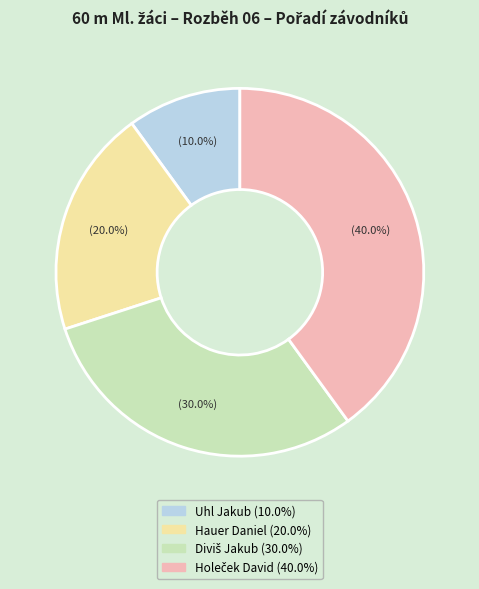

How much of the chart is everything except Uhl Jakub?

90.0%